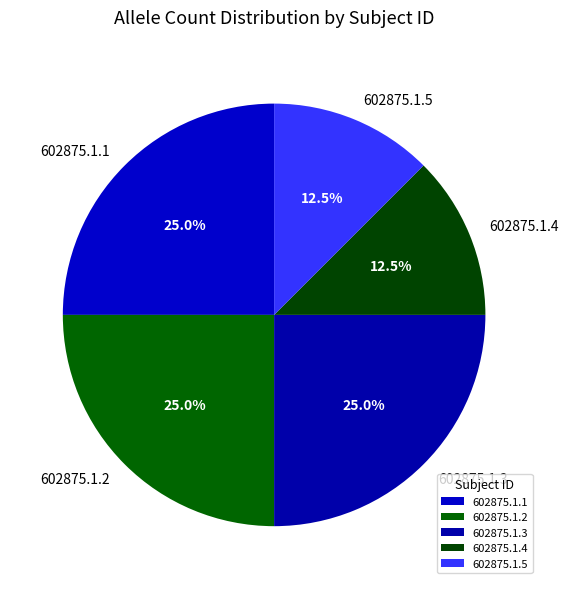

To the nearest percent, what is the average slice percentage?

20%